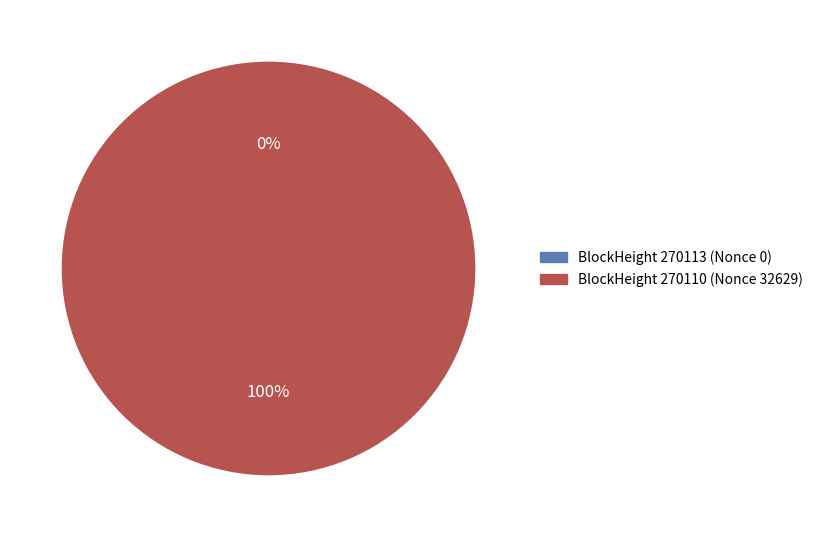

True or false: 270110 accounts for 100% of the total.

True